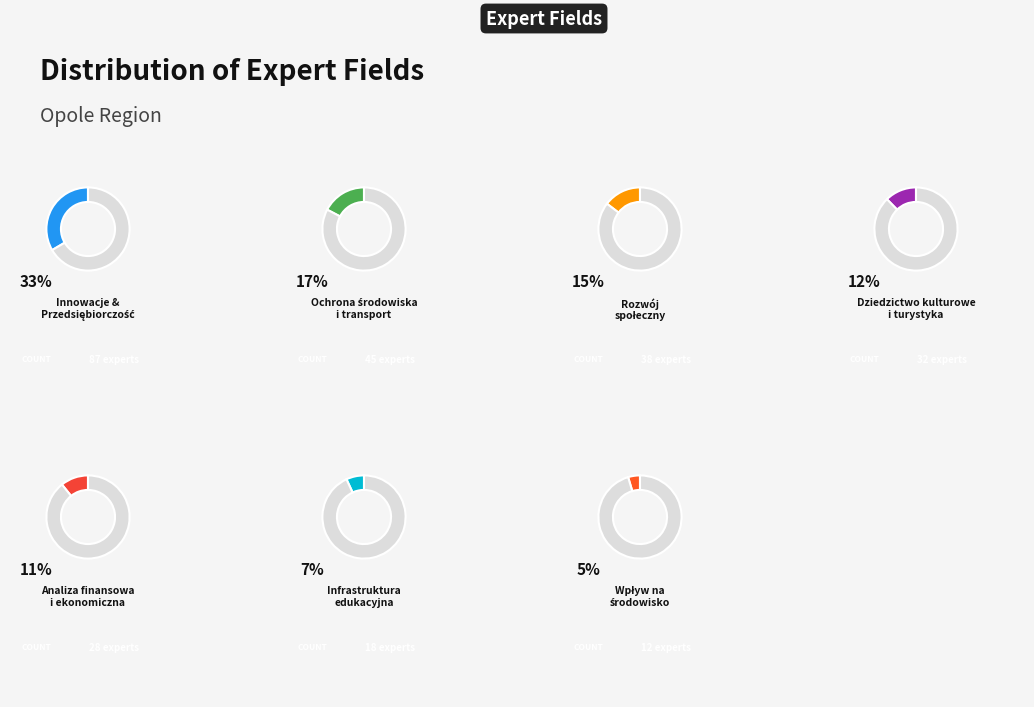

How many segments does this pie chart have?

7